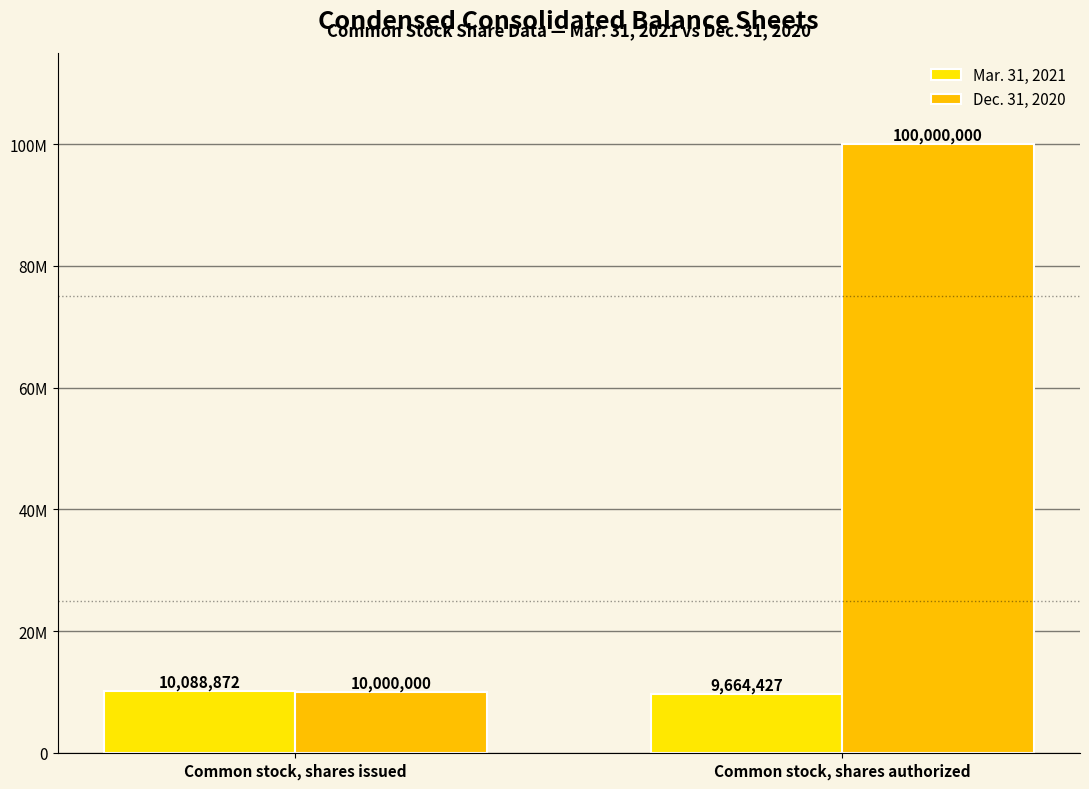

What is the label of the 2nd bar from the left?

Common stock, shares authorized